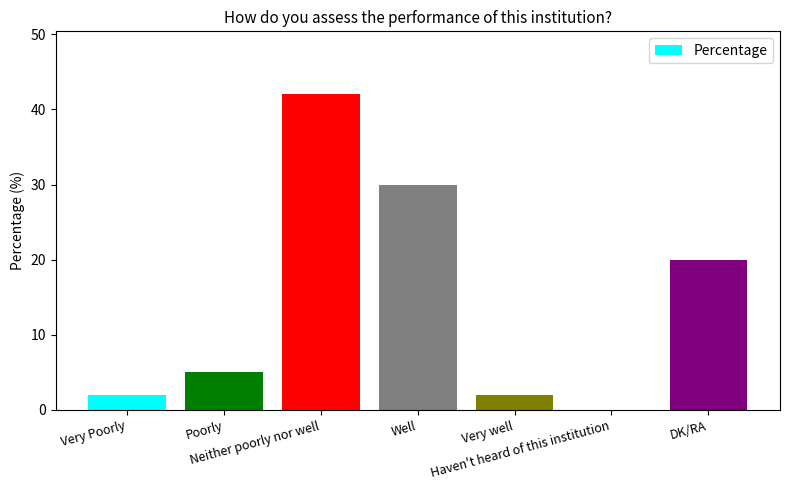

What is the change in value from Neither poorly nor well to Well?

-12